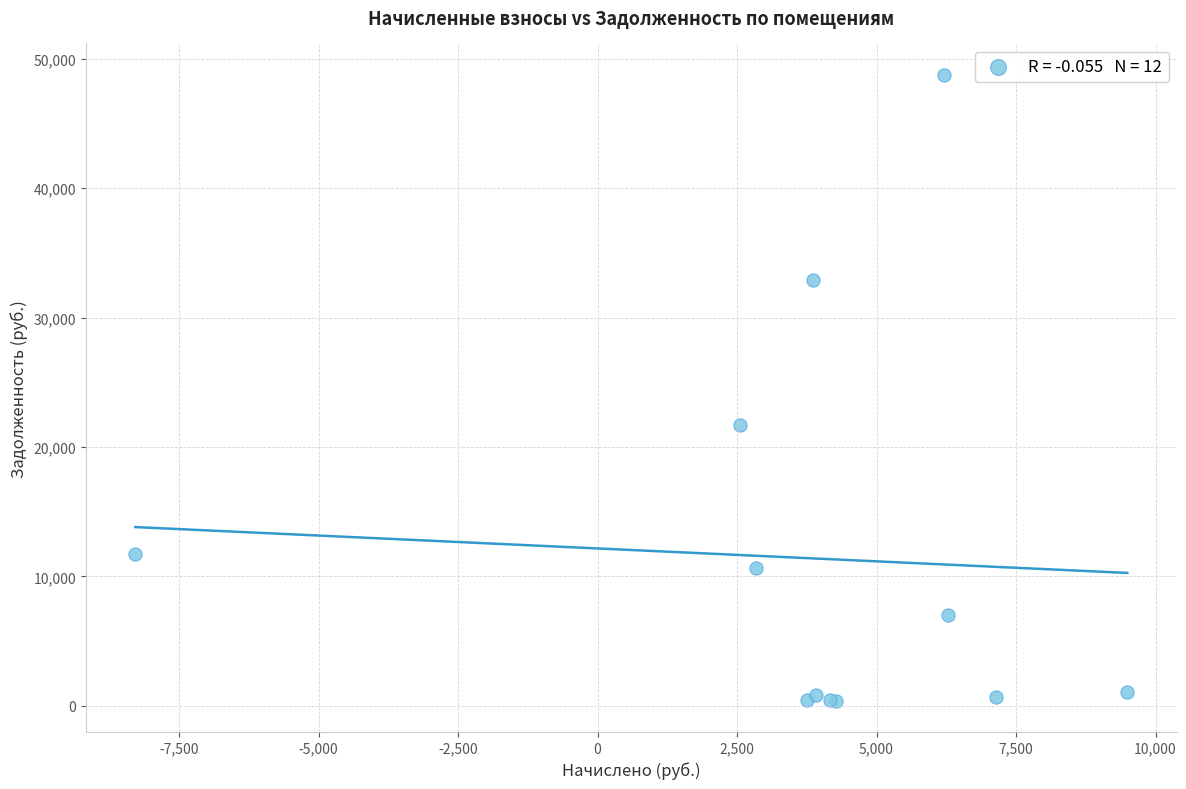

What Y value in the scatter plot is closest to 24579?

21727.5